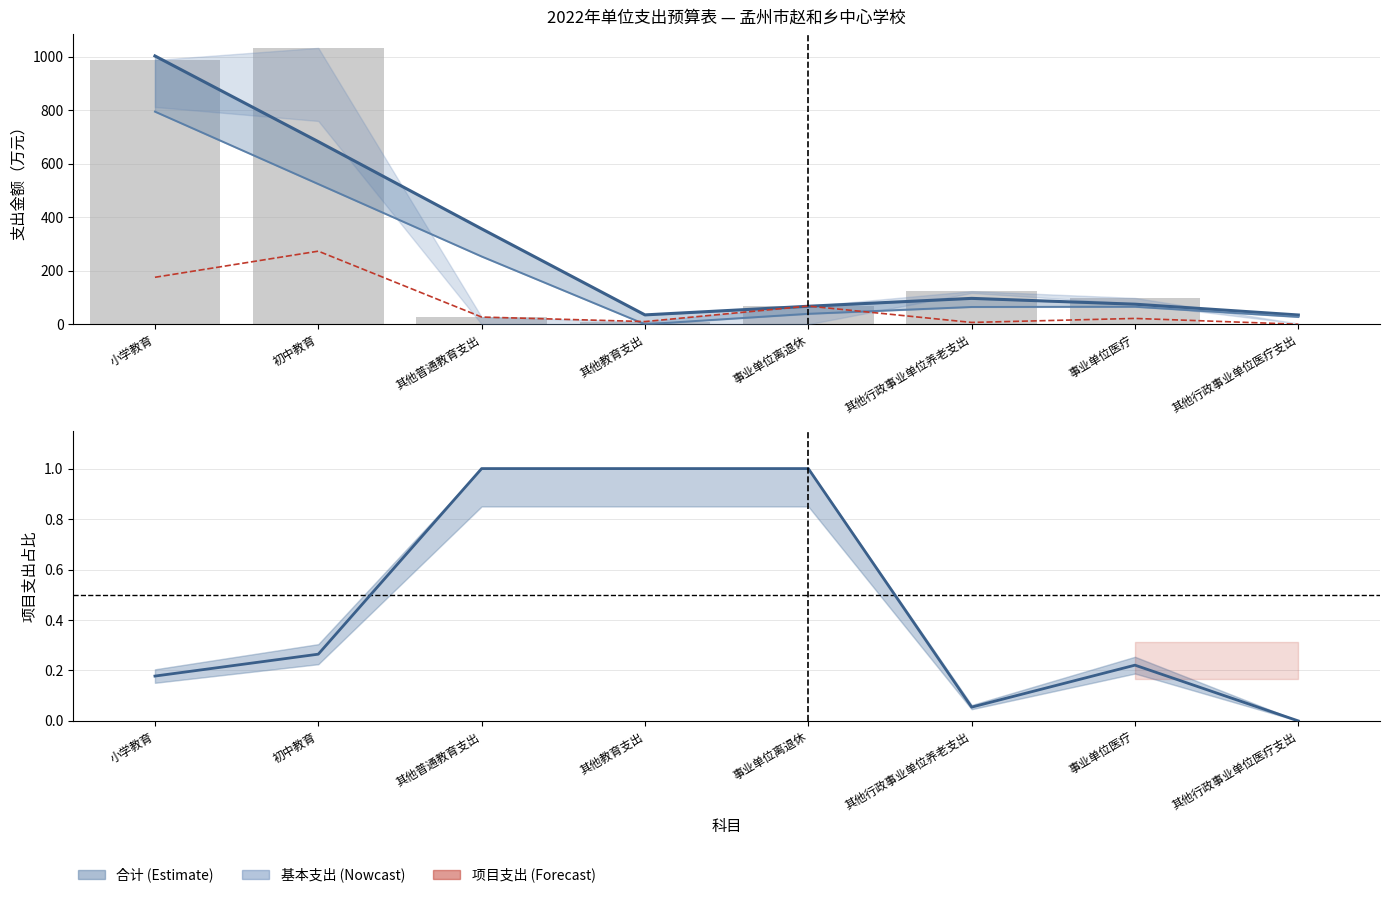

How many groups of bars are there?

8